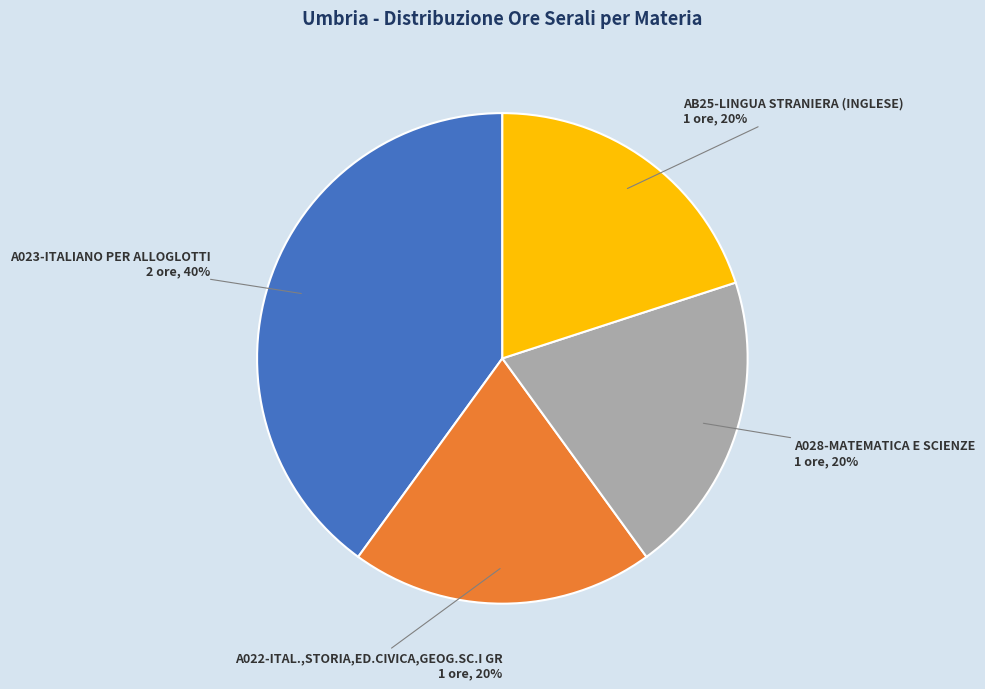

Is there a majority slice in this chart?

No